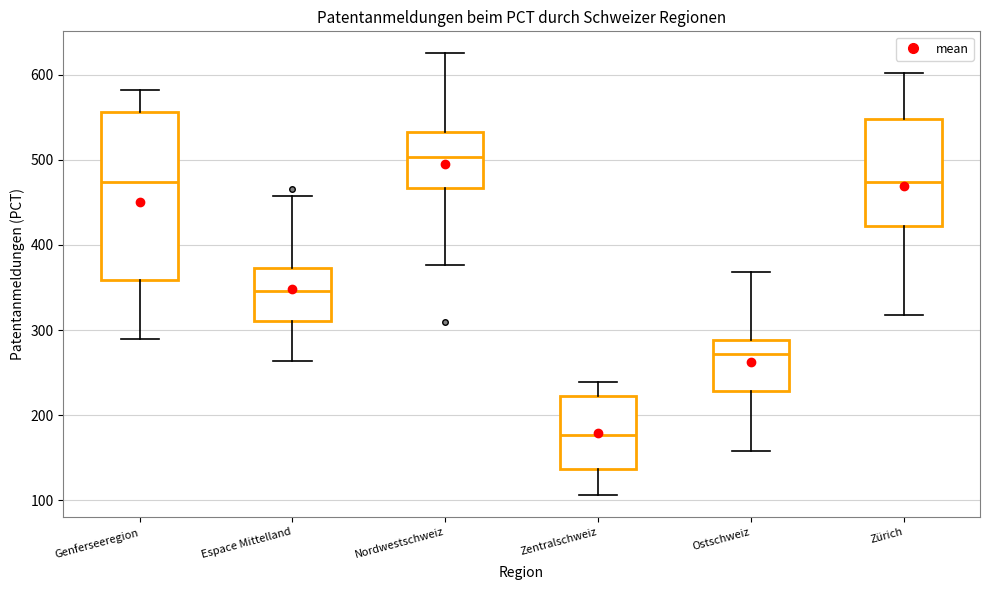

Where is the lower edge of the box for Ostschweiz on the y-axis? The values are not printed on the chart, so give them approximately, as read against the axis.

230